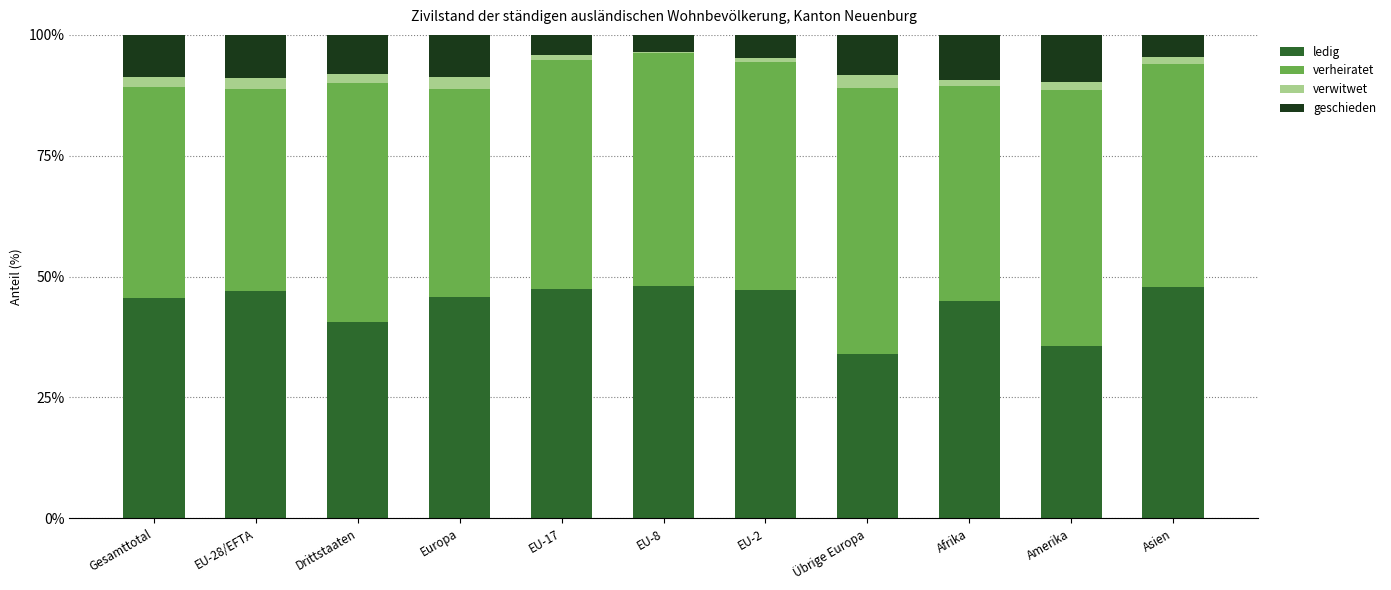

What is the total value across all series at Afrika?

100.0